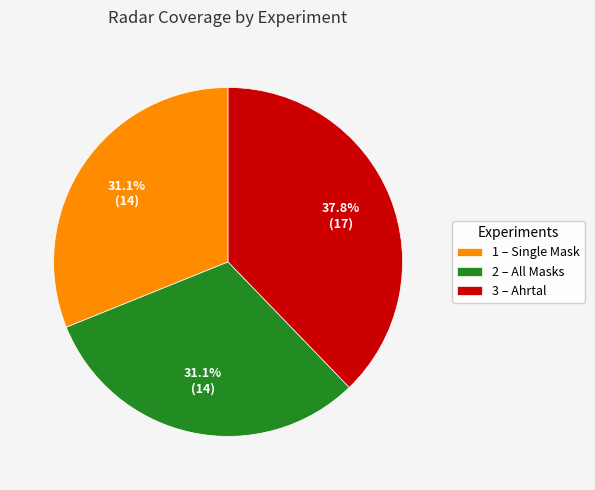

To the nearest percent, what percentage of the pie is 1 – Single Mask?

31%